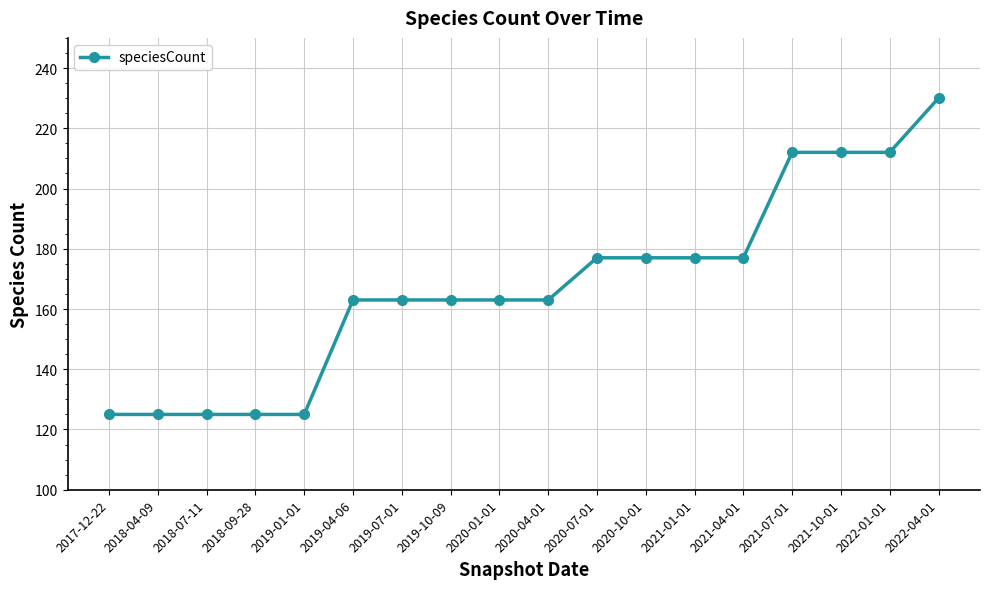

Which has a higher value, 2018-04-09 or 2021-10-01?

2021-10-01